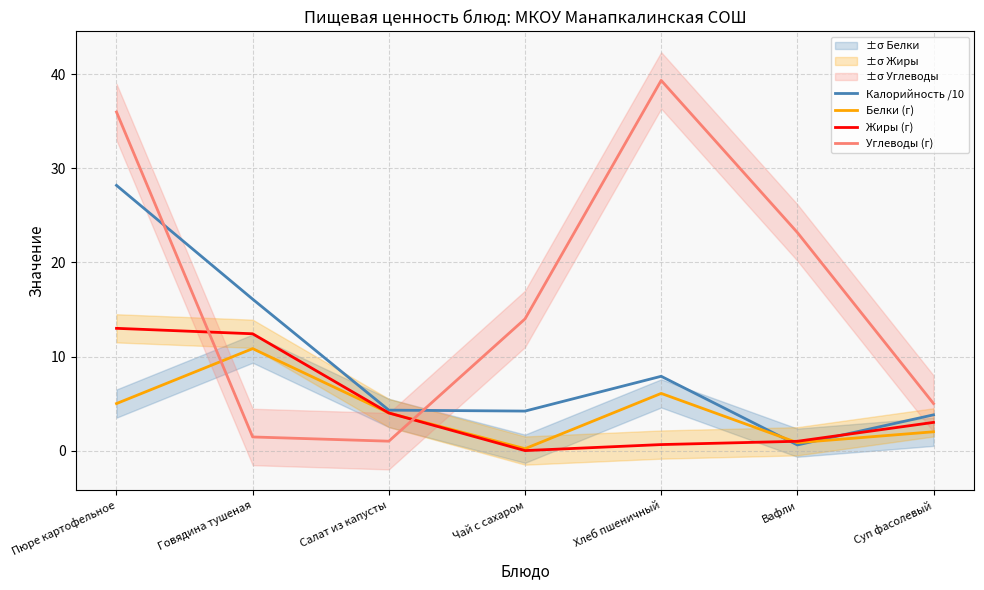

The value of Калорийность /10 at Салат из капусты is 4.3. True or false?

True